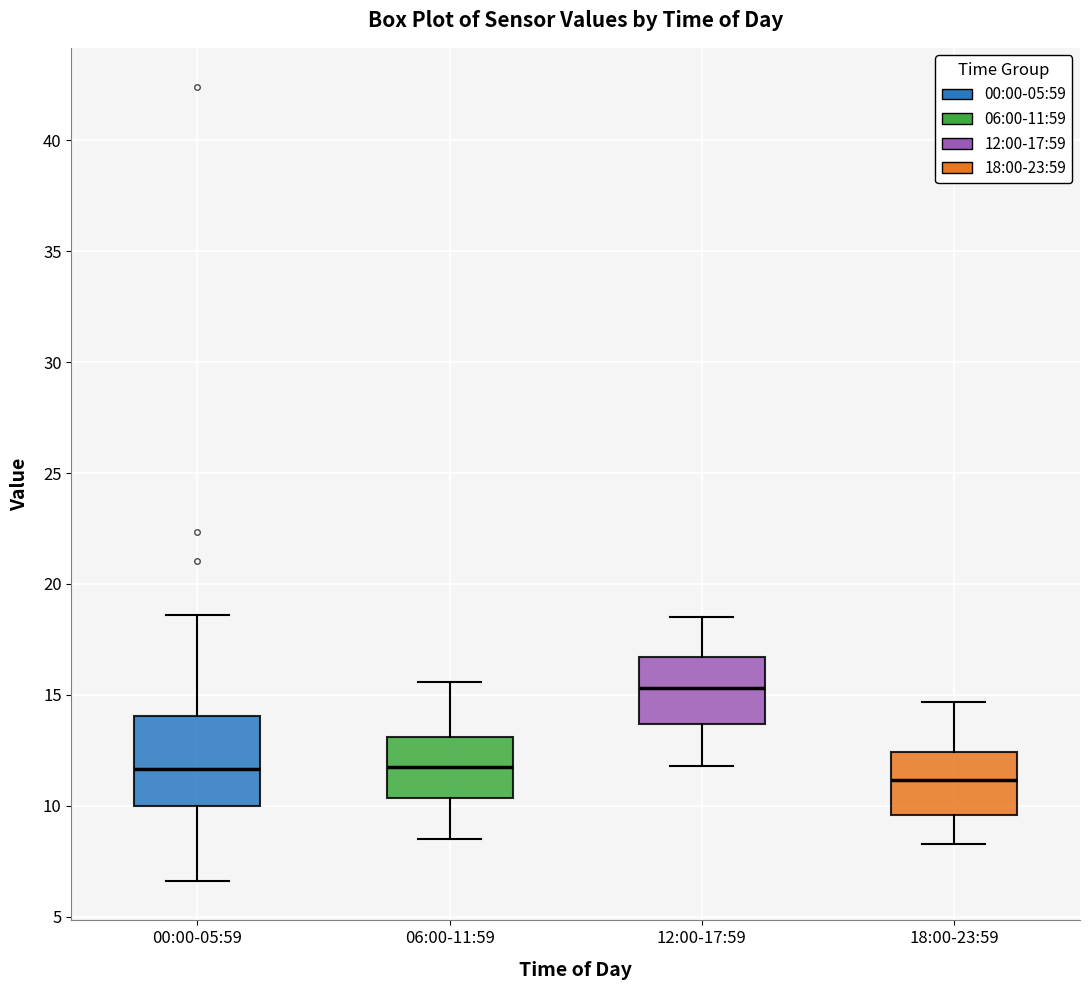

Reading left to right, read every box against the y-axis: the position of its median line, the range the box covers, and the ends of its whiskers. The values are not printed on the chart, so give them approximately, as read against the axis.

00:00-05:59: median 11.5, box 10.0 to 14.0, whiskers 6.5 to 18.5
06:00-11:59: median 12.0, box 10.5 to 13.0, whiskers 8.5 to 15.5
12:00-17:59: median 15.5, box 13.5 to 16.5, whiskers 12.0 to 18.5
18:00-23:59: median 11.0, box 9.5 to 12.5, whiskers 8.5 to 14.5